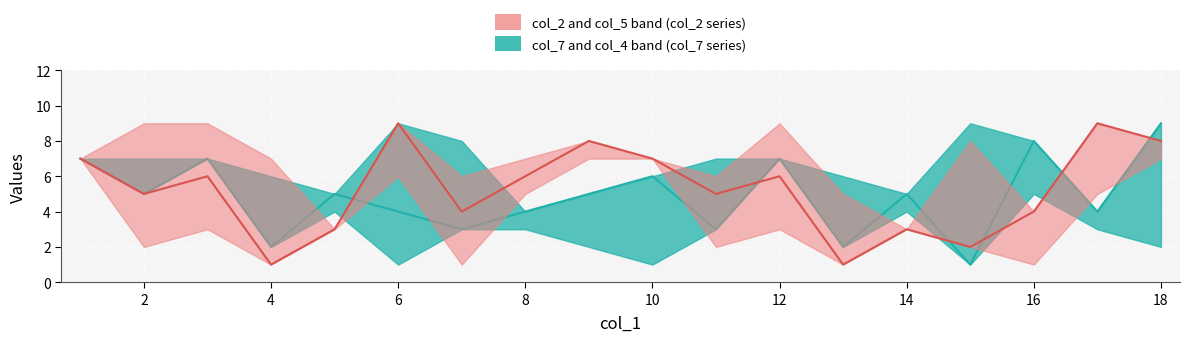

At which label is col_2 median closest to 5?

2